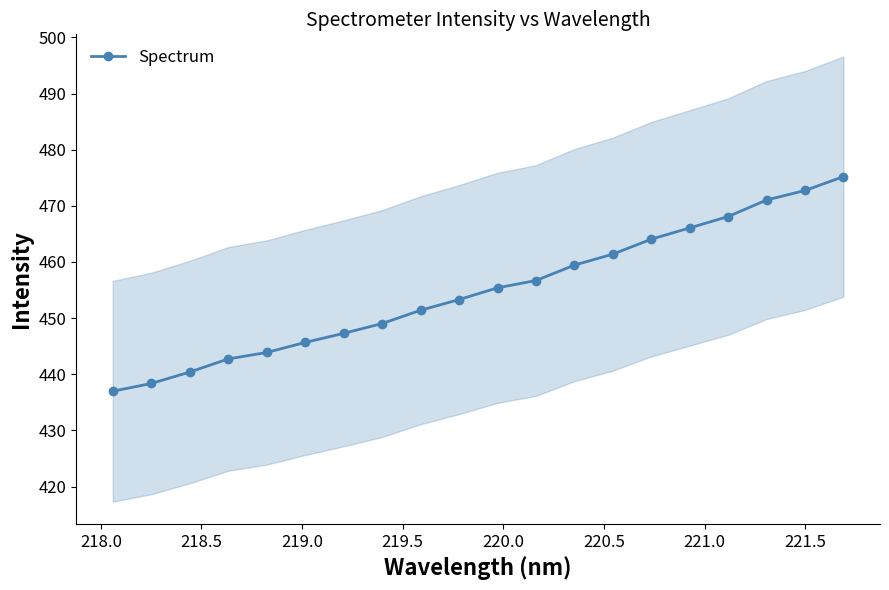

What is the maximum value for Spectrum?

475.2